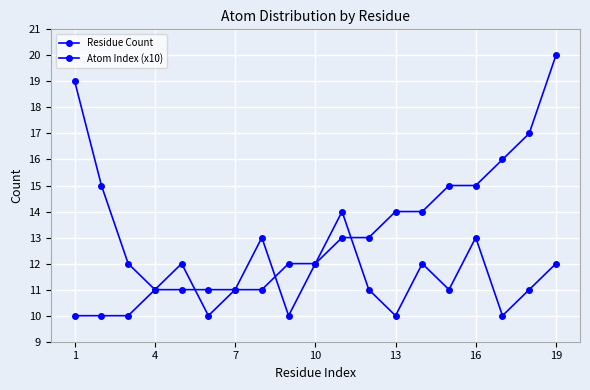

Count the number of categories in the chart.

19